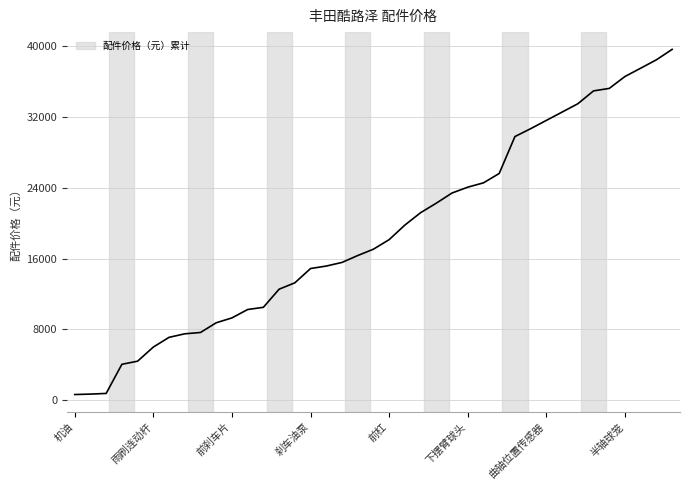

What is the maximum value shown in the chart?

39675